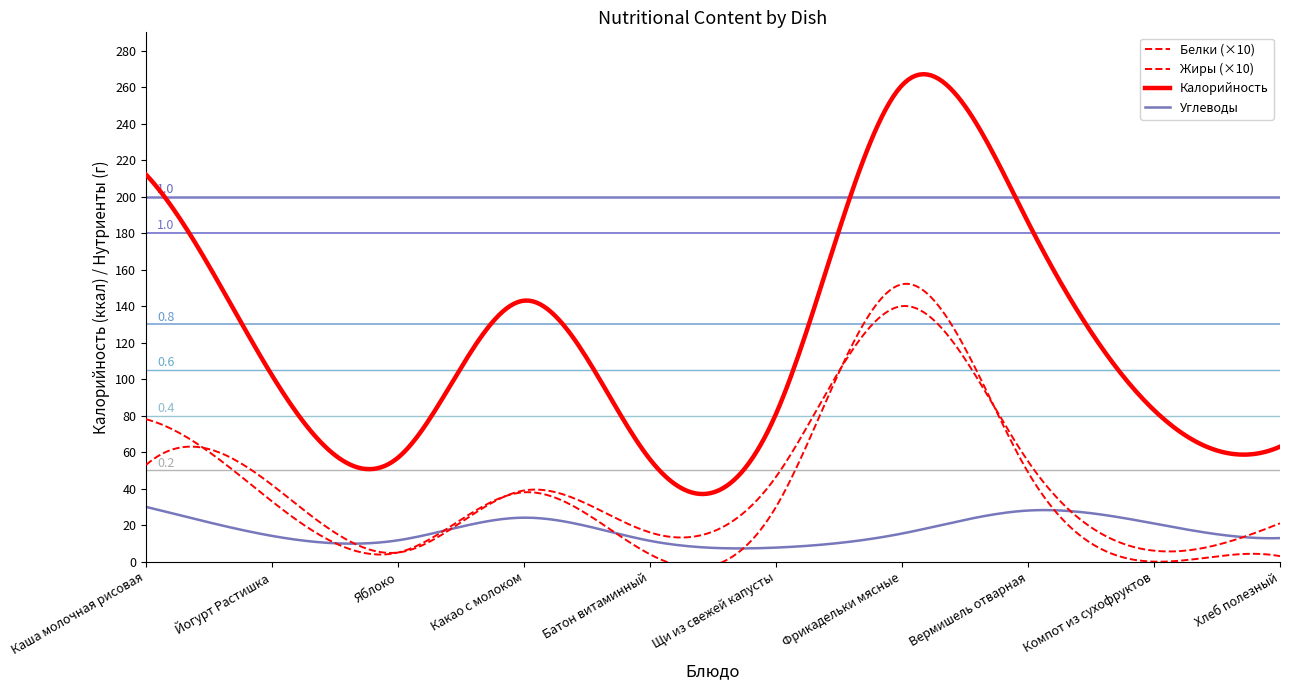

How many lines are shown in the chart?

4